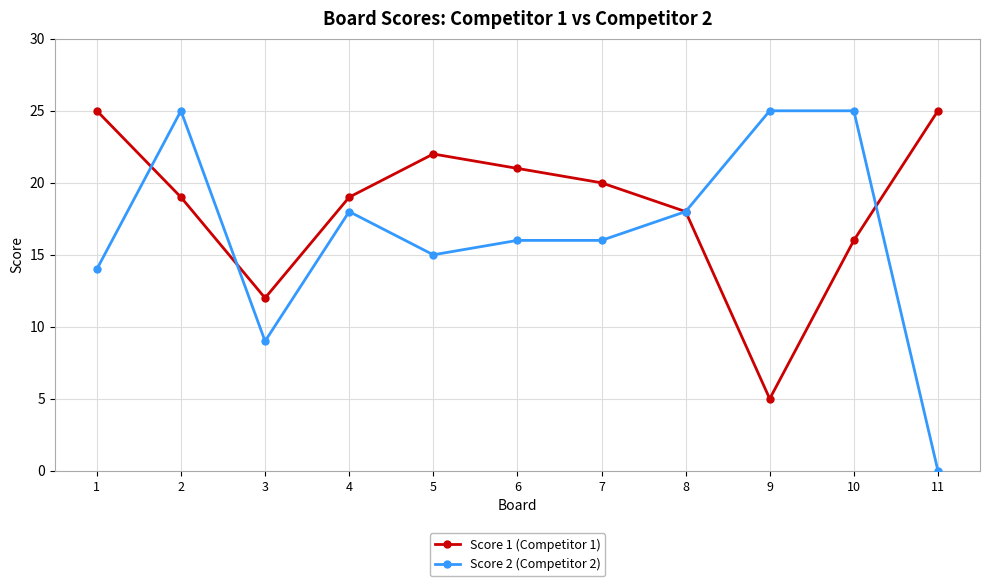

Reading left to right, transcribe all the data shown in this chart.

Score 1 (Competitor 1): 1=25	2=19	3=12	4=19	5=22	6=21	7=20	8=18	9=5	10=16	11=25
Score 2 (Competitor 2): 1=14	2=25	3=9	4=18	5=15	6=16	7=16	8=18	9=25	10=25	11=0